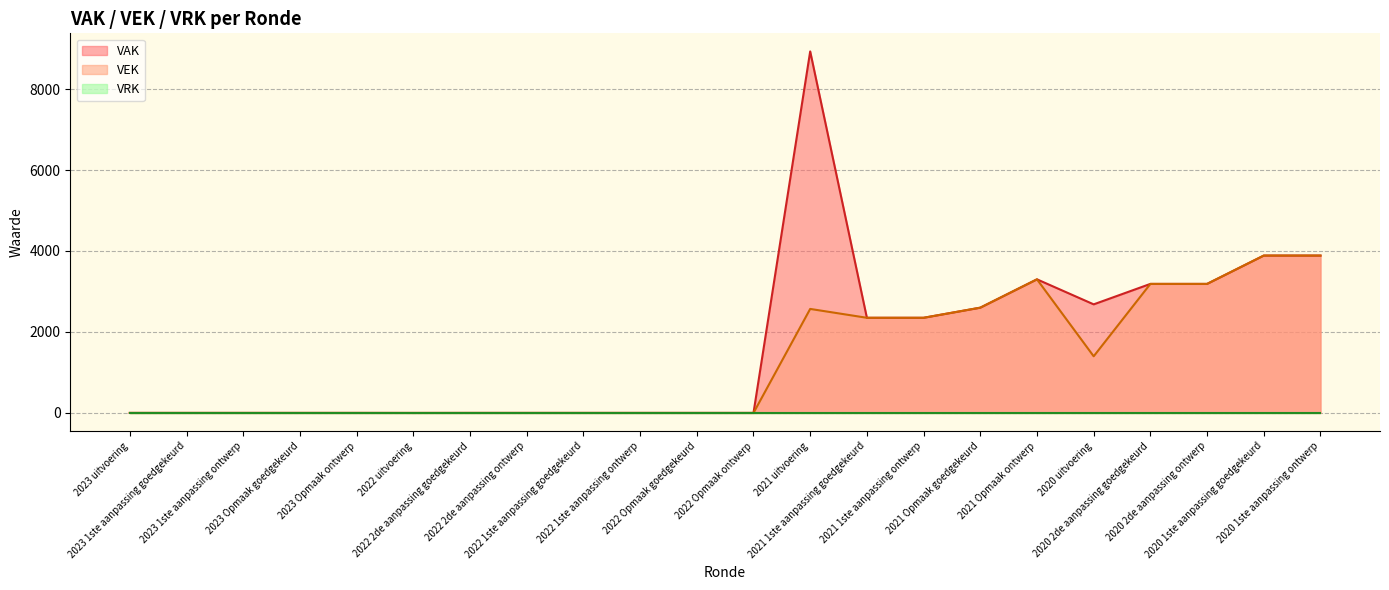

Does the chart display data point markers on the line(s)?

No